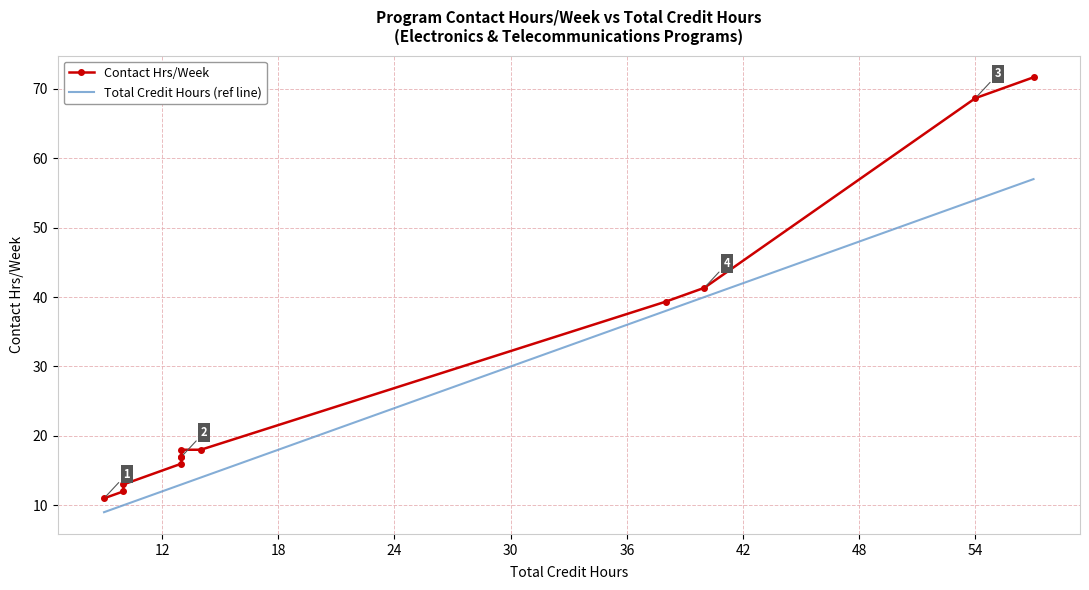

Which has a higher value, 36 or 24?

36